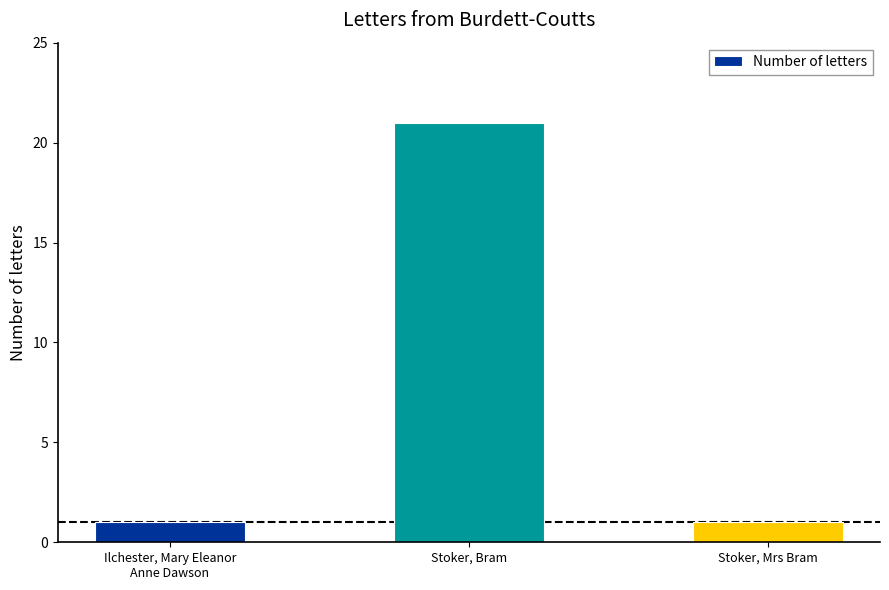

What is the ratio of the value at Stoker, Bram to the value at Stoker, Mrs Bram?

21.0